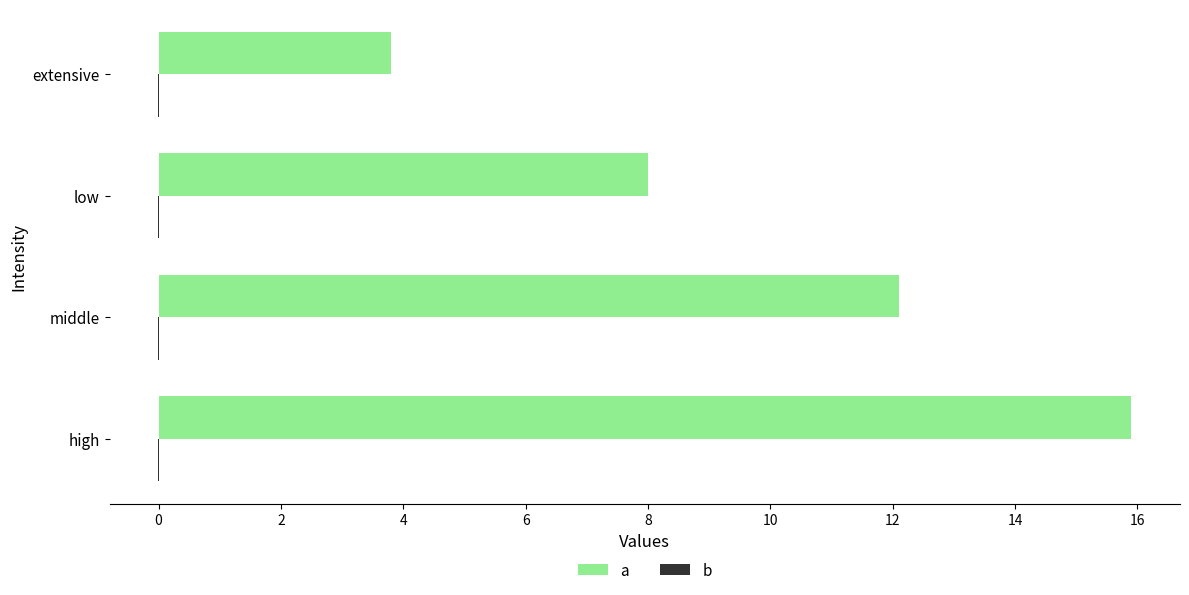

Which series has the largest total across all categories?

a